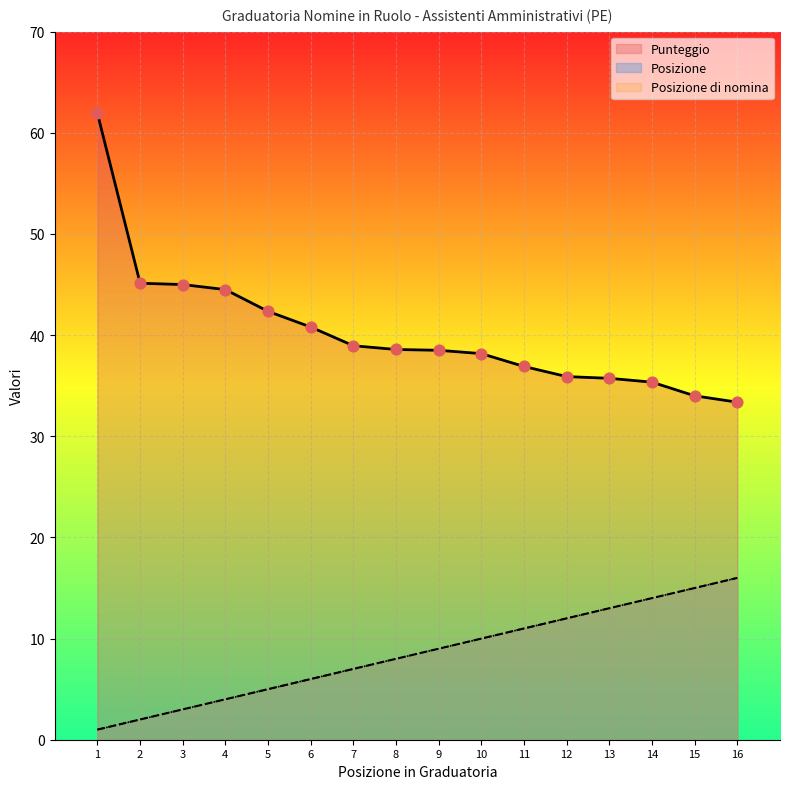

Which series reaches the maximum Y coordinate?

Punteggio